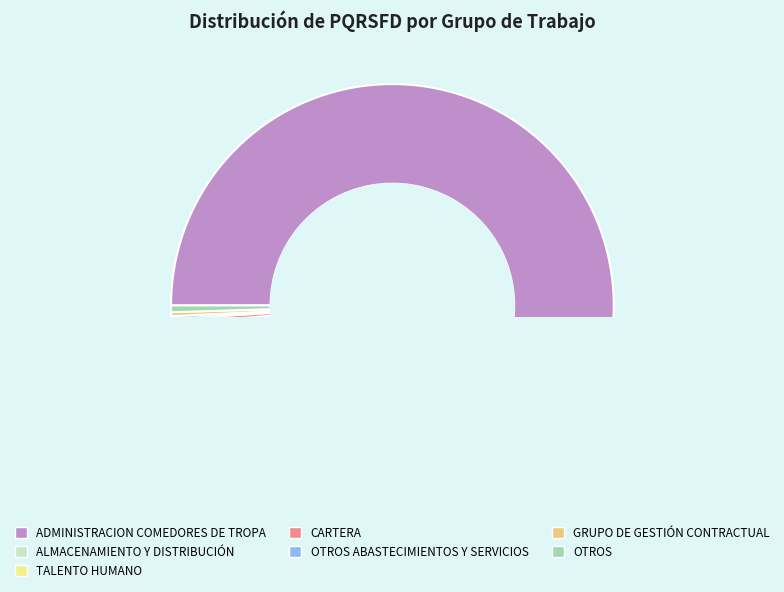

Which slice is the smallest?

OTROS ABASTECIMIENTOS Y SERVICIOS